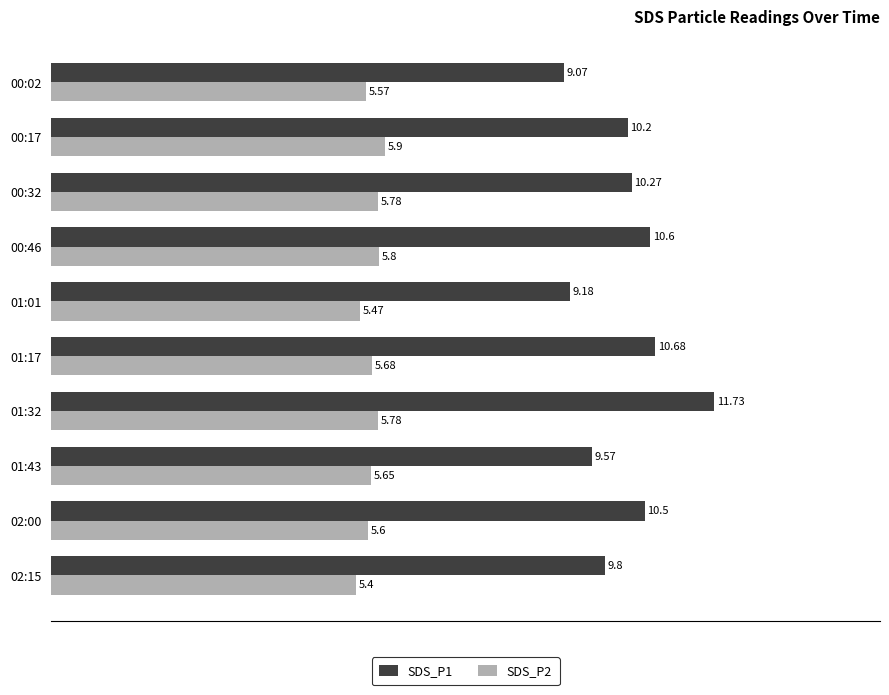

What is the difference between the highest and lowest values at 01:43?

3.9